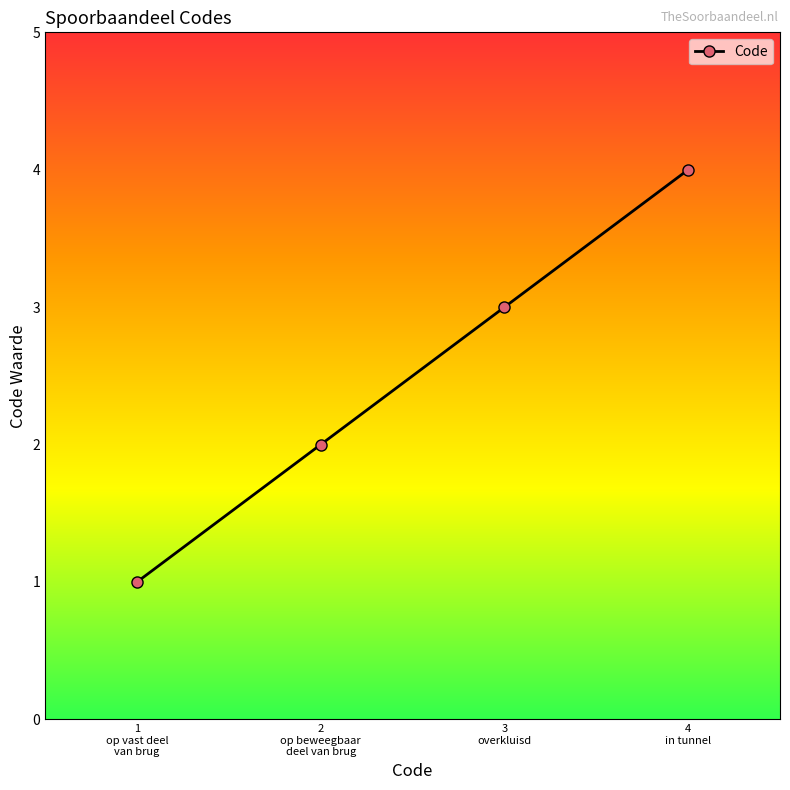

Count the values in the range 2 to 4.

3